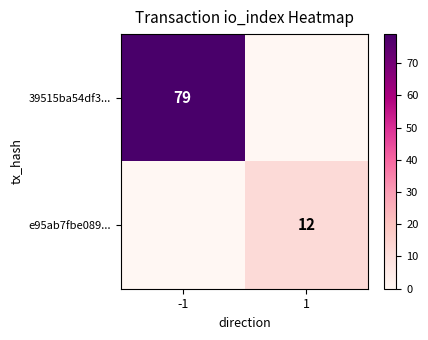

List the series in order of their peak value, highest first.

39515ba54df3..., e95ab7fbe089...